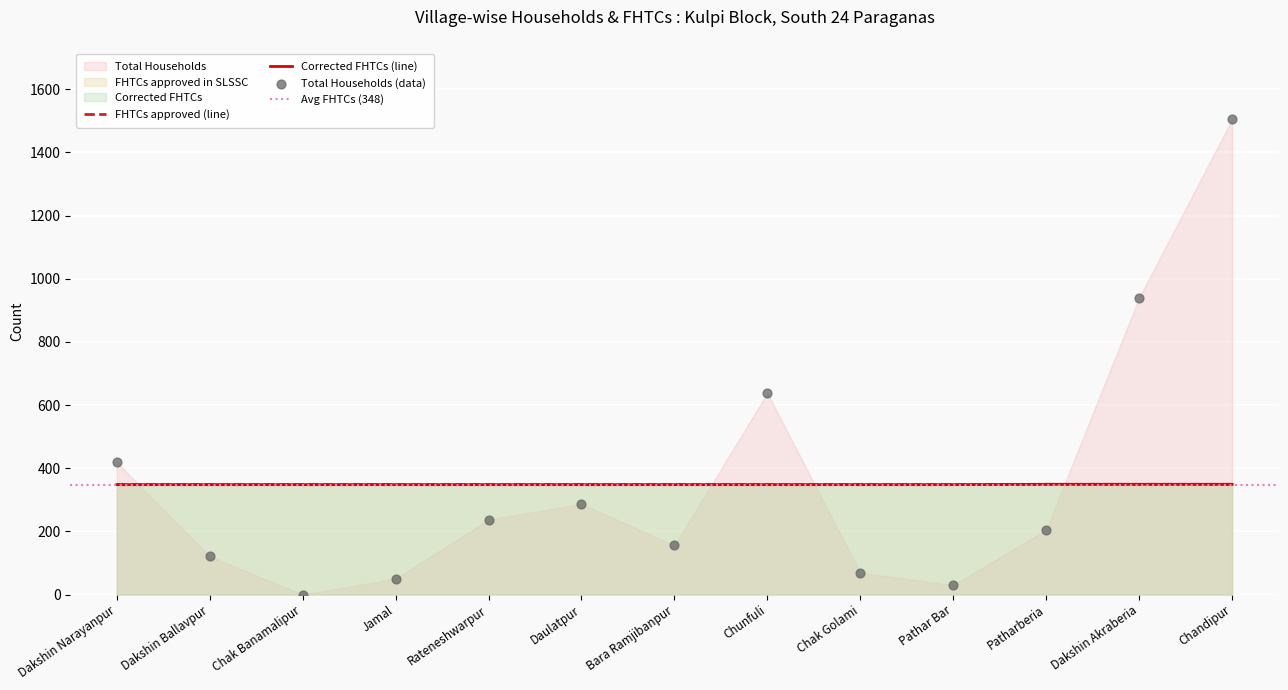

Which series has the widest spread of Y values?

Total Households